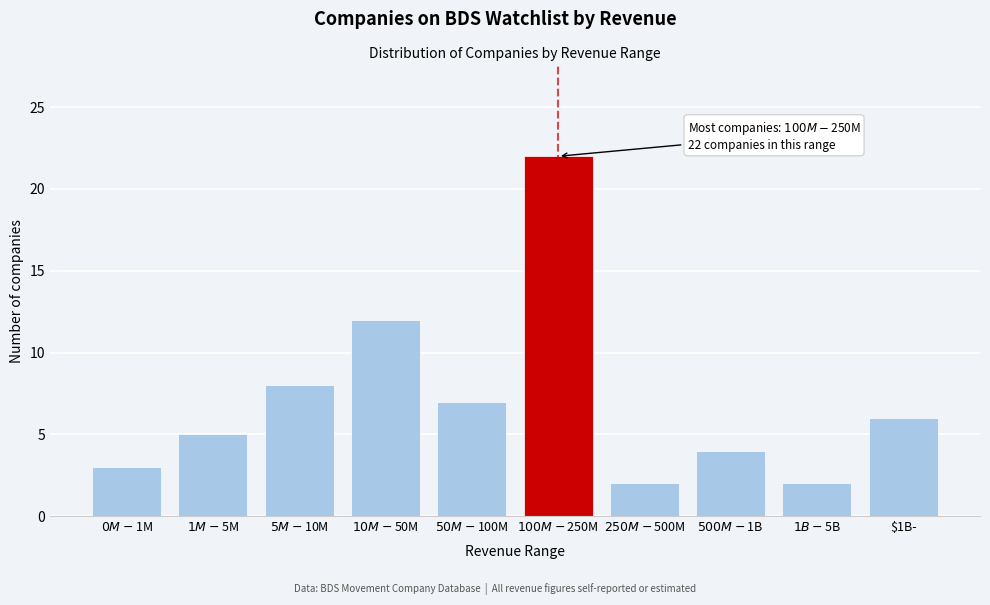

Reading left to right, transcribe all the data shown in this chart.

3	5	8	12	7	22	2	4	2	6